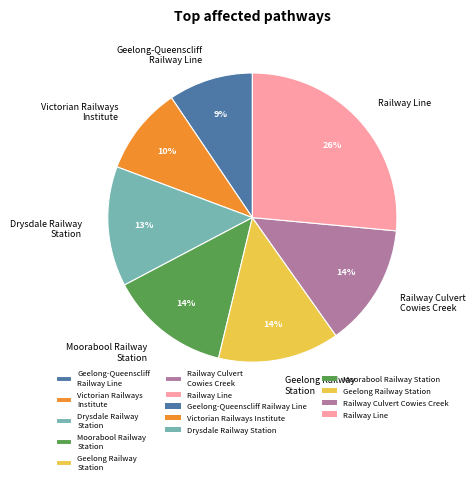

Between Geelong-Queenscliff Railway Line and Railway Line, which is larger?

Railway Line